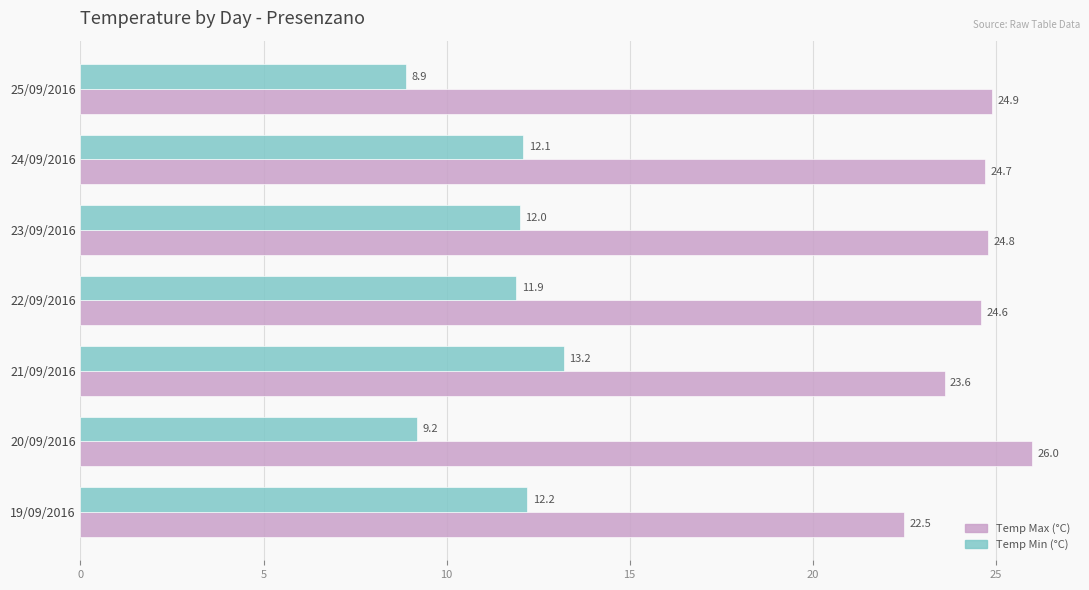

Between 21/09/2016 and 22/09/2016, which series saw the biggest shift?

Temp Min (°C)